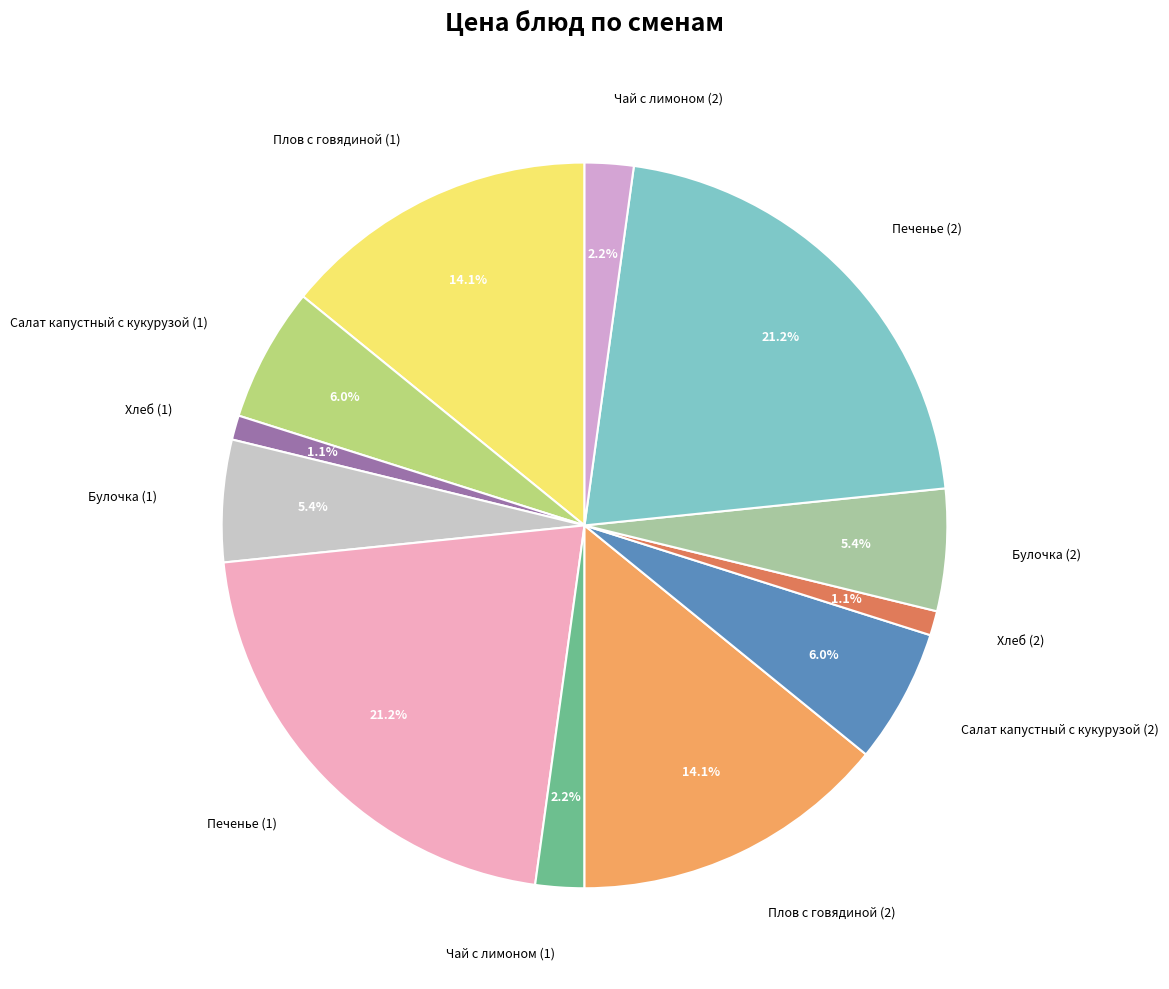

Is the sum of Плов с говядиной (1) and Салат капустный с кукурузой (2) greater than half?

No